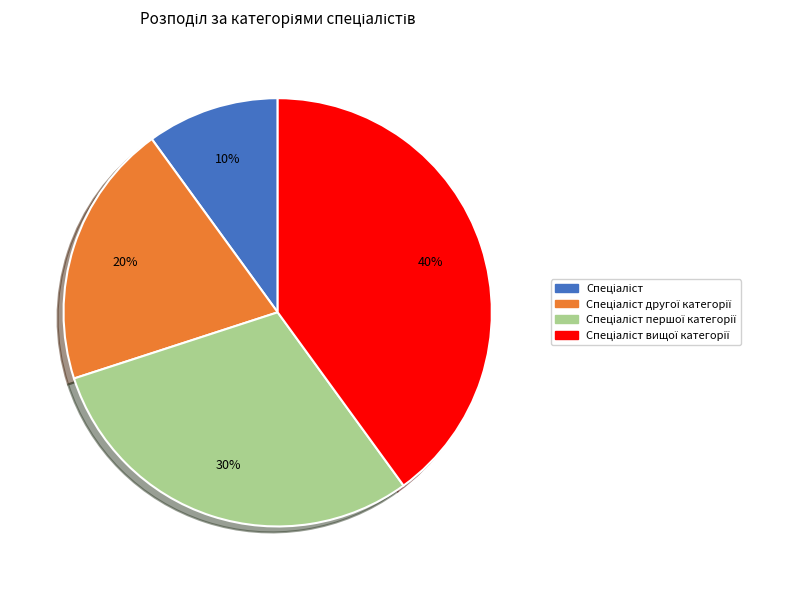

To the nearest percent, what is the difference between the largest and smallest slice percentages?

30%